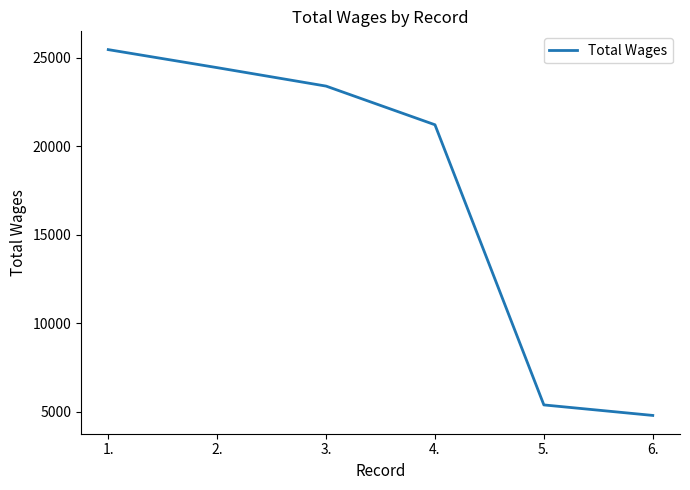

Which label corresponds to the smallest value in the chart?

6.